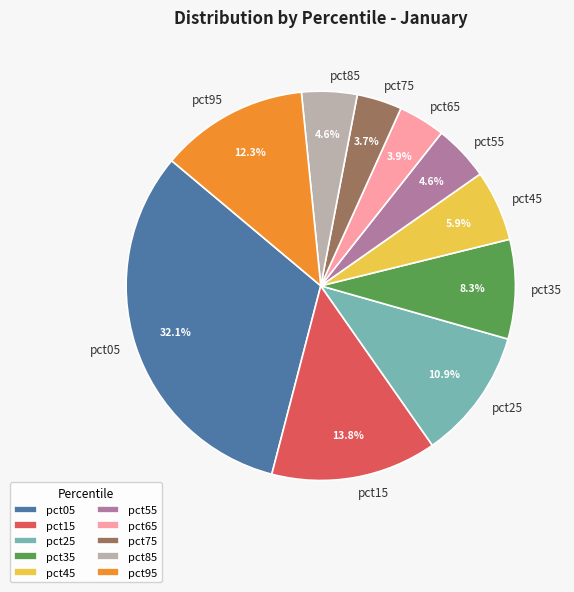

Between pct15 and pct95, which is larger?

pct15